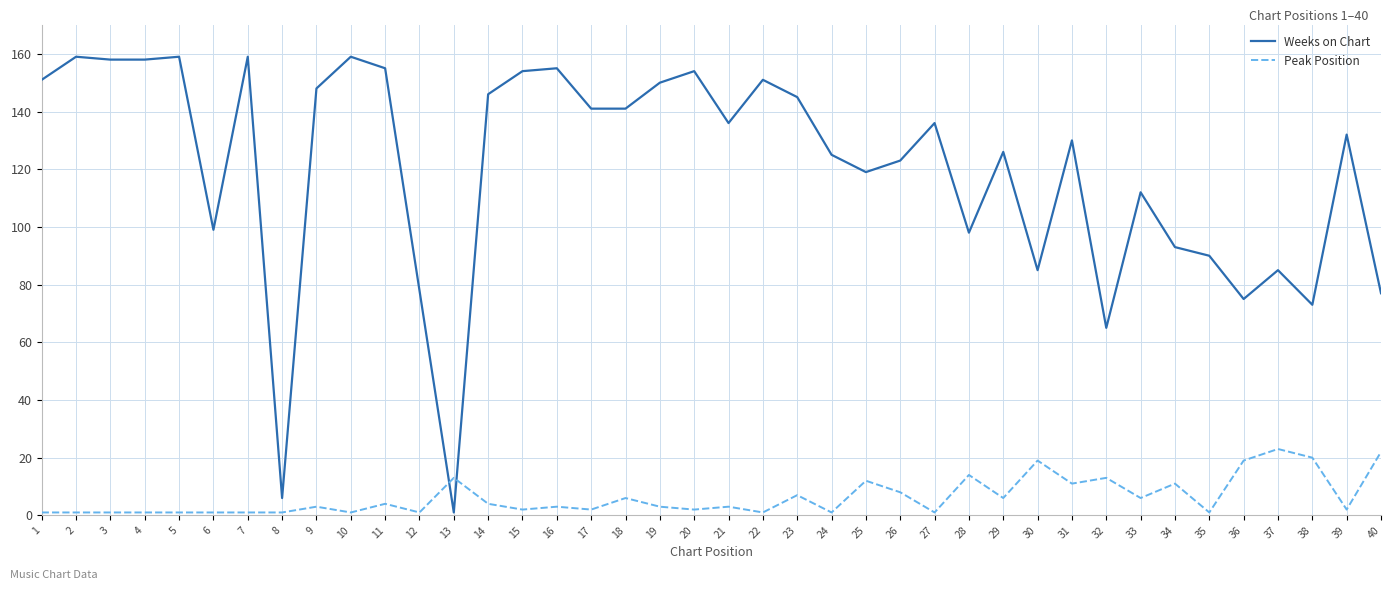

Is this an area chart (filled region under the line)?

No